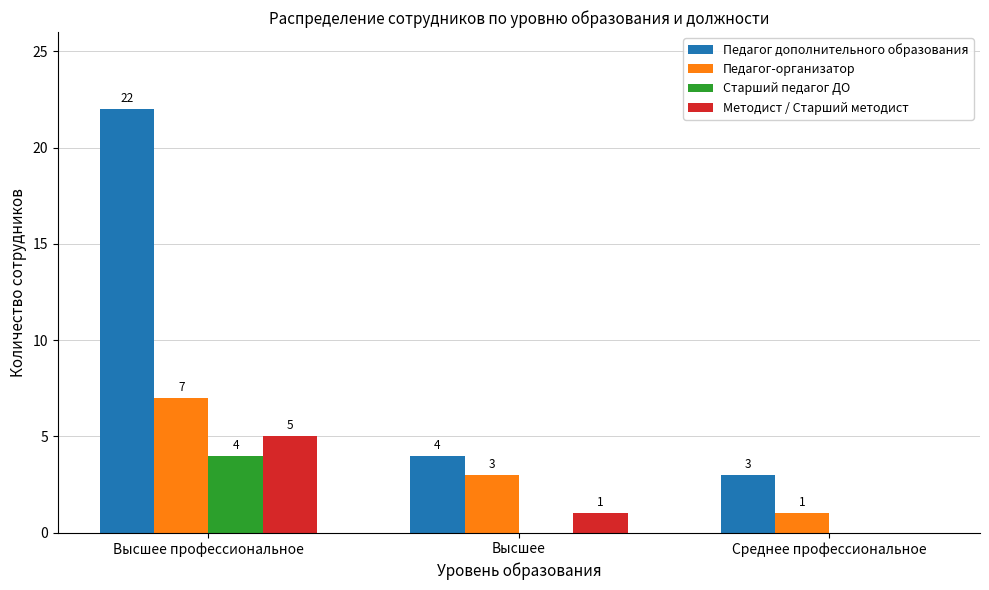

Which series changed the most between Высшее профессиональное and Среднее профессиональное?

Педагог дополнительного образования